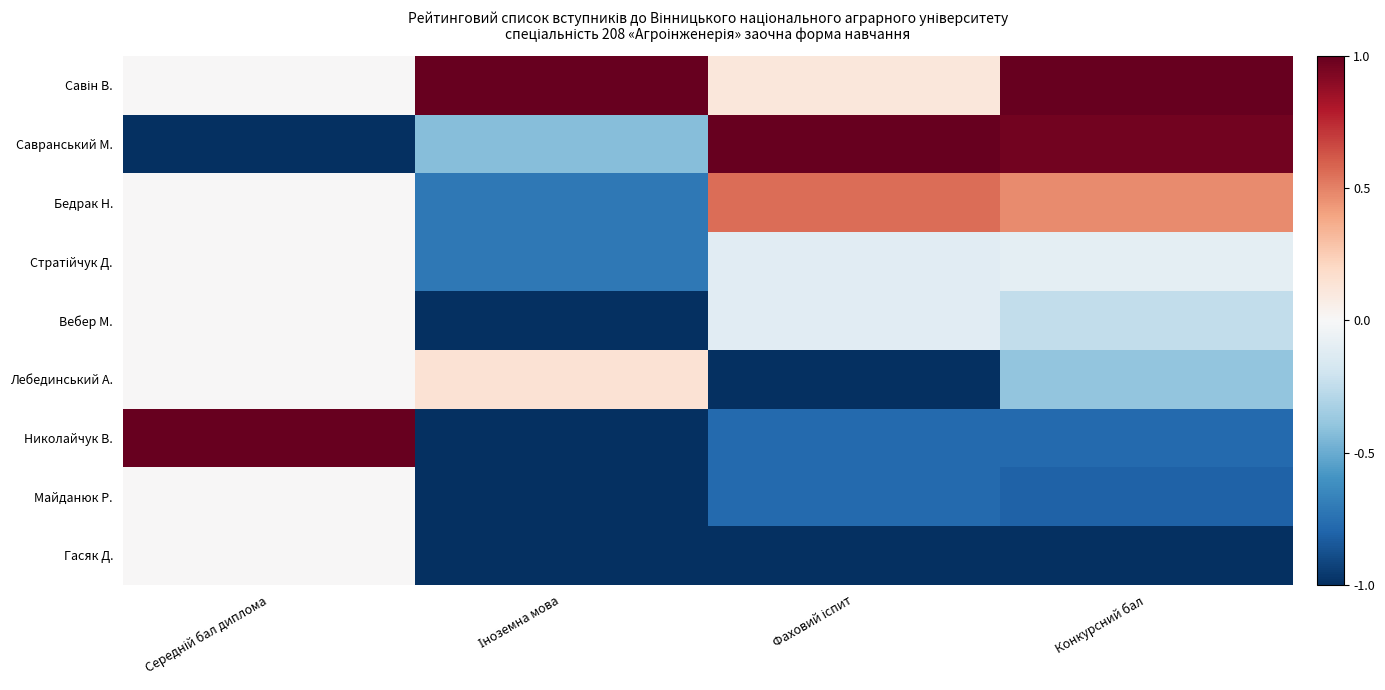

What is the maximum value shown in the chart?

1.0